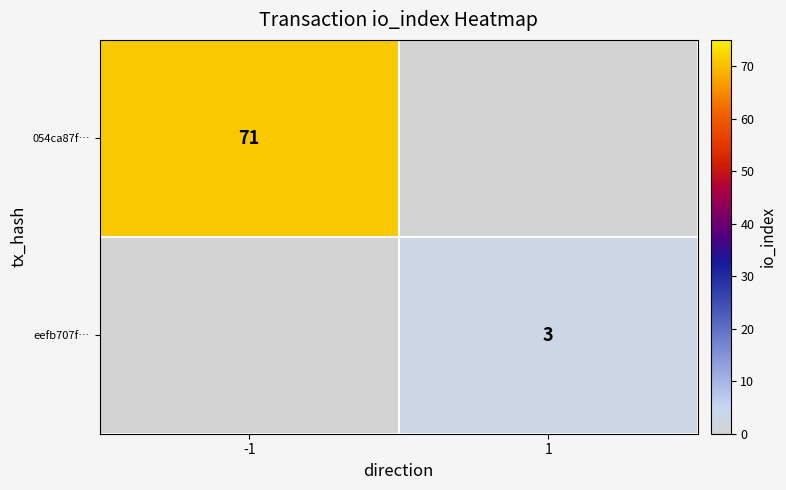

The value of eefb707f… at 1 is 1. True or false?

False